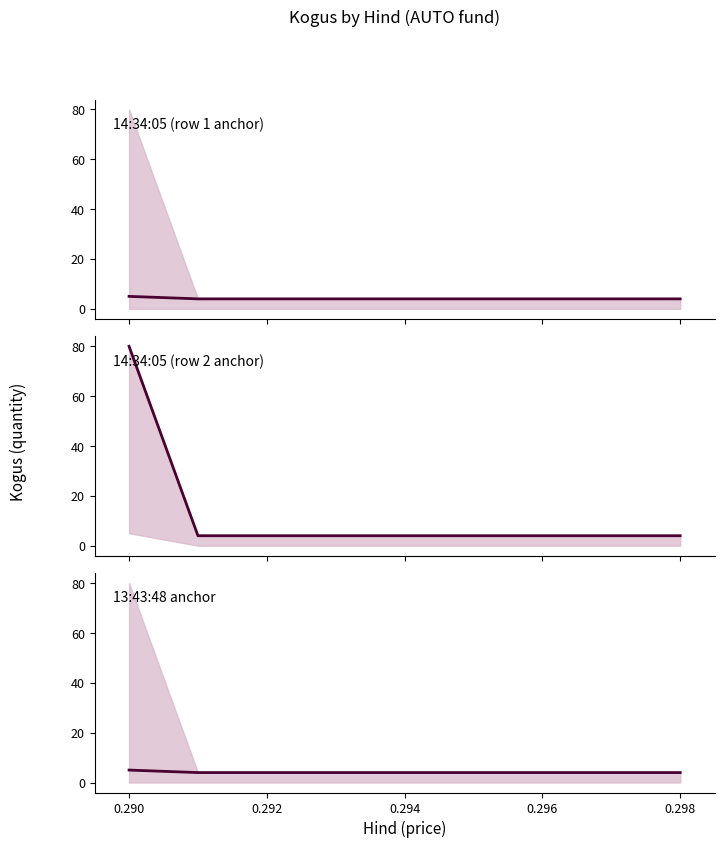

Does the chart have visible grid lines?

No